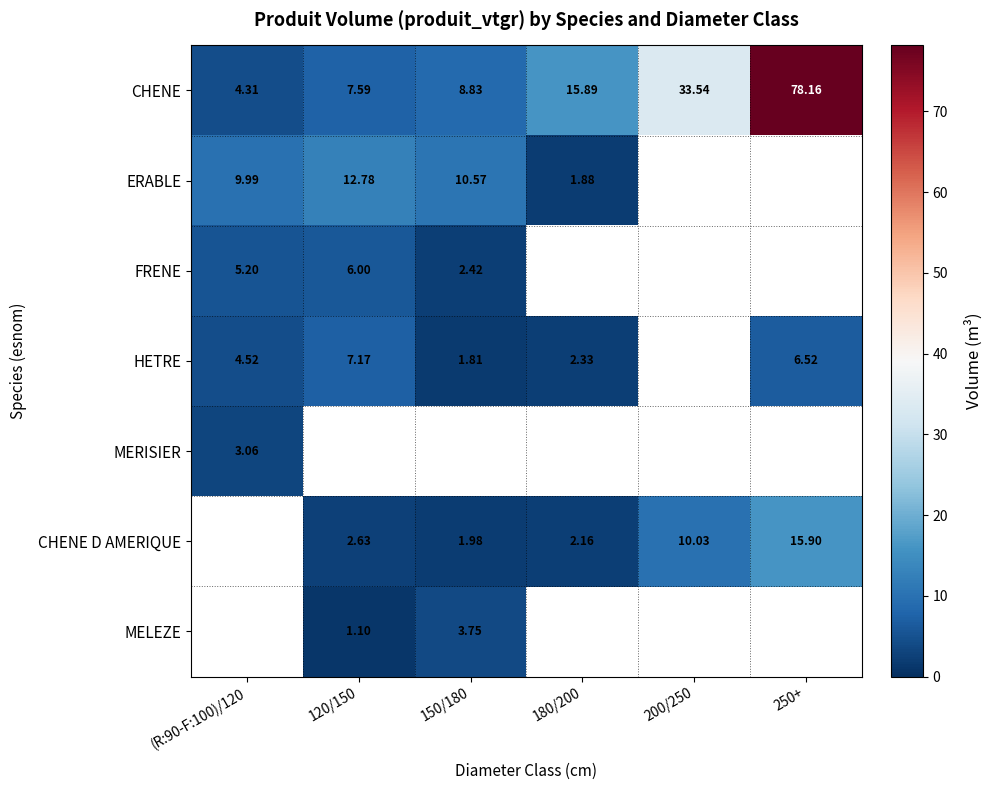

What is the smallest value displayed?

1.1